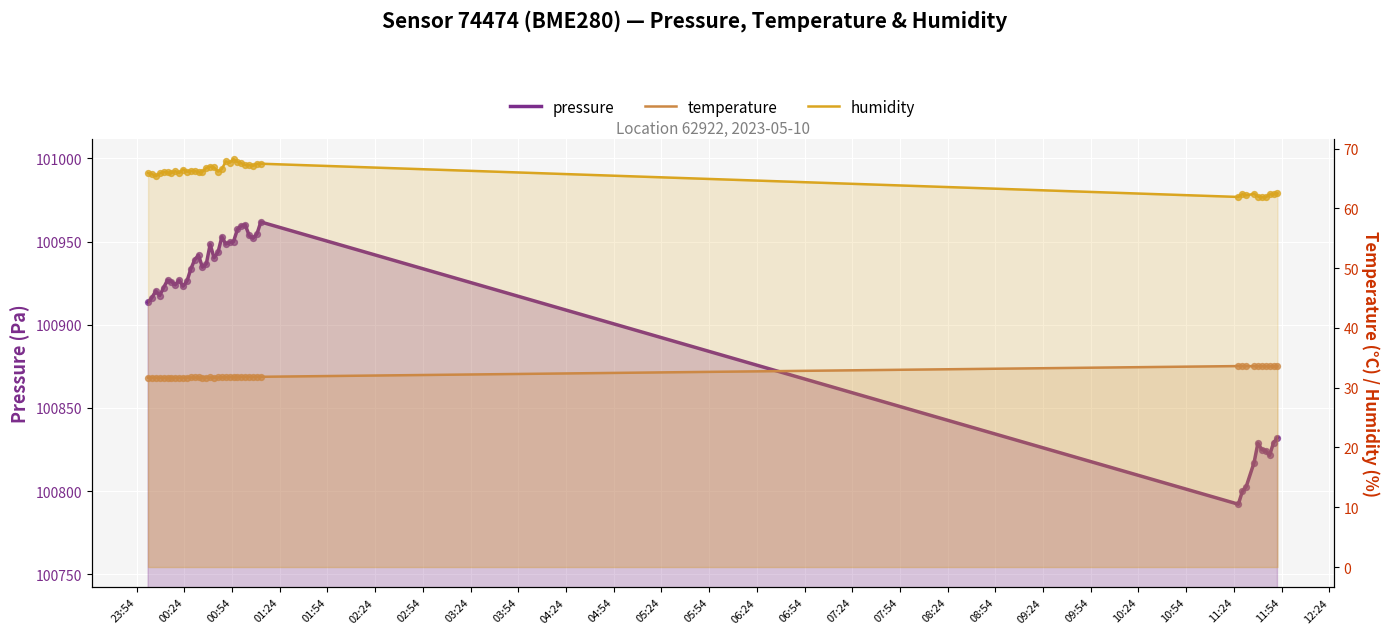

Which series contains the lowest Y value?

temperature